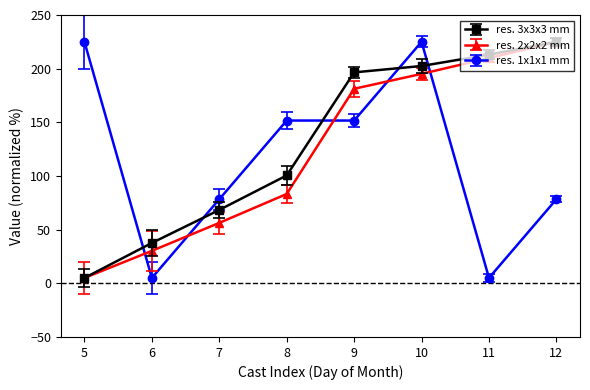

What is the maximum value shown in the chart?

225.0